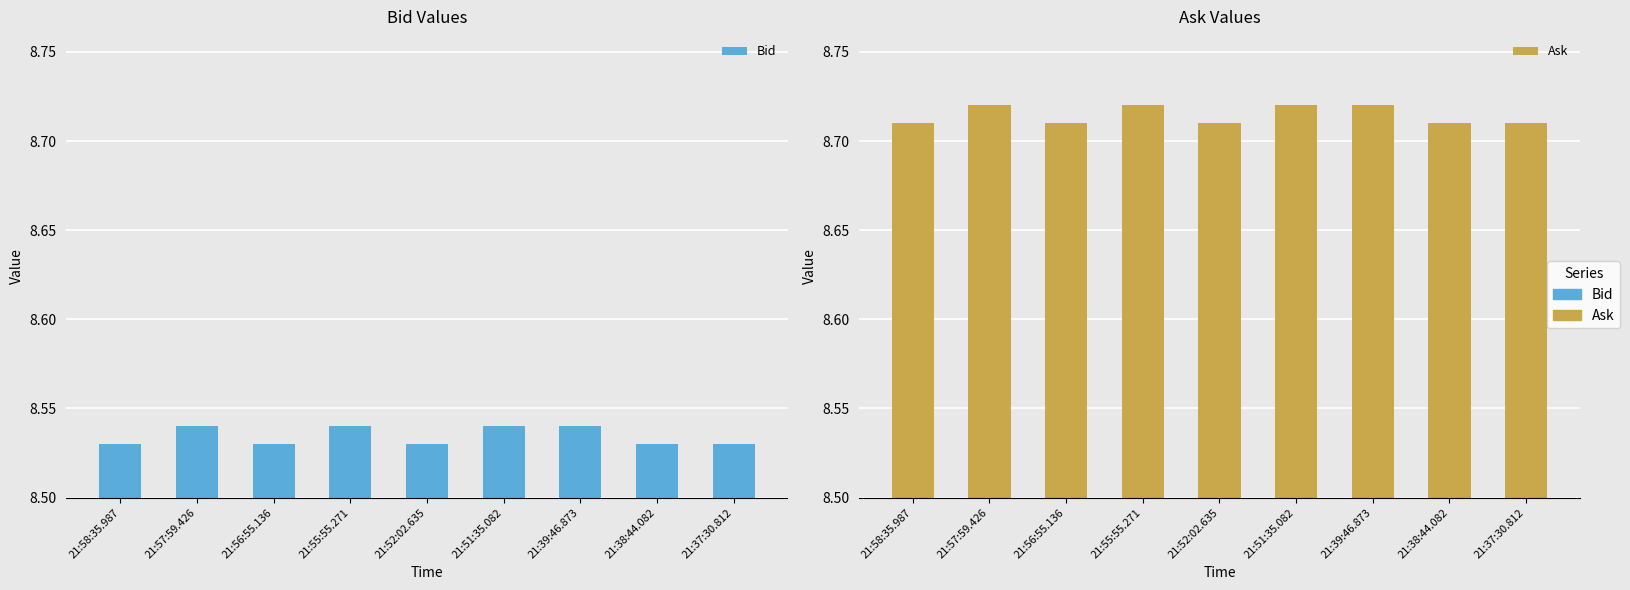

What is the difference between the highest and lowest values at 21:51:35.082?

0.2